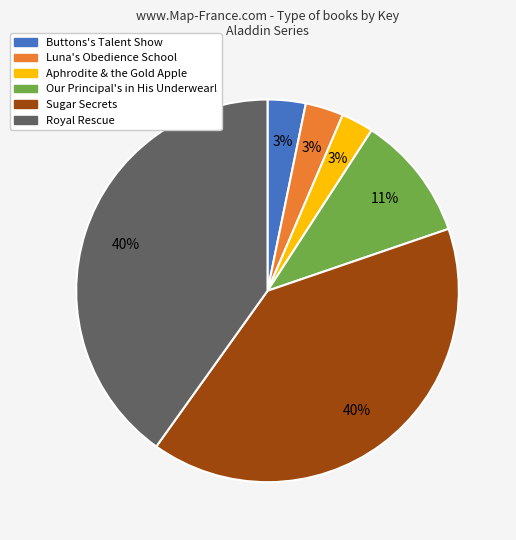

To the nearest percent, what is the average slice percentage?

17%